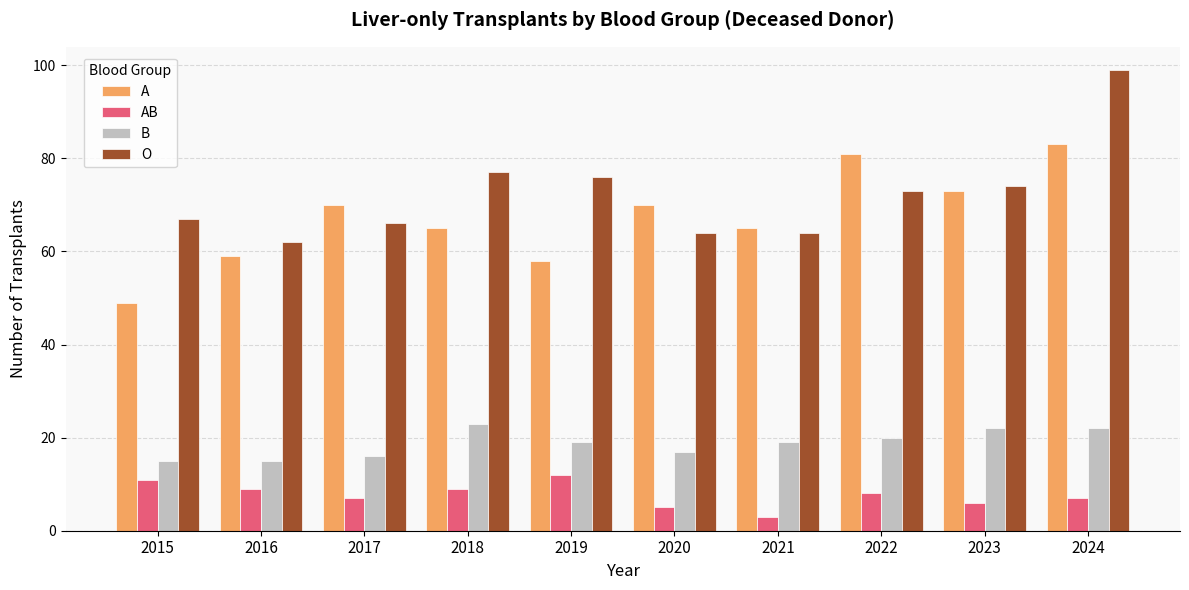

Rank the series by their maximum value, from highest to lowest.

O, A, B, AB